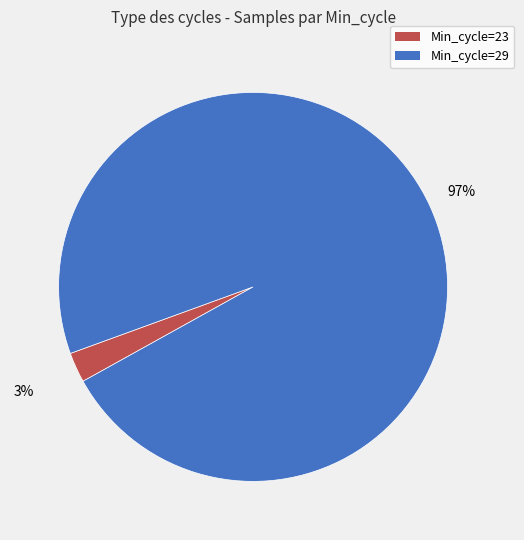

How many slices are in this pie chart?

2